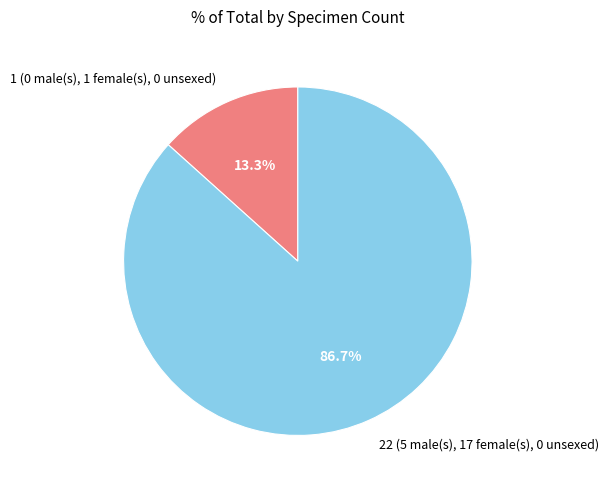

Is it true that 1 (0 male(s), 1 female(s), 0 unsexed) is 13% of the pie?

True